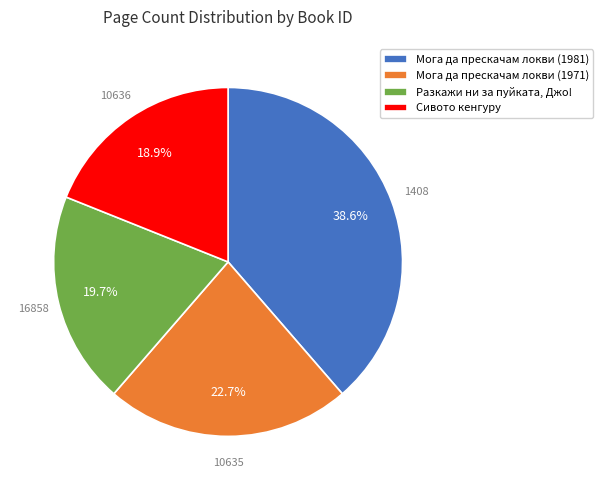

How many segments does this pie chart have?

4